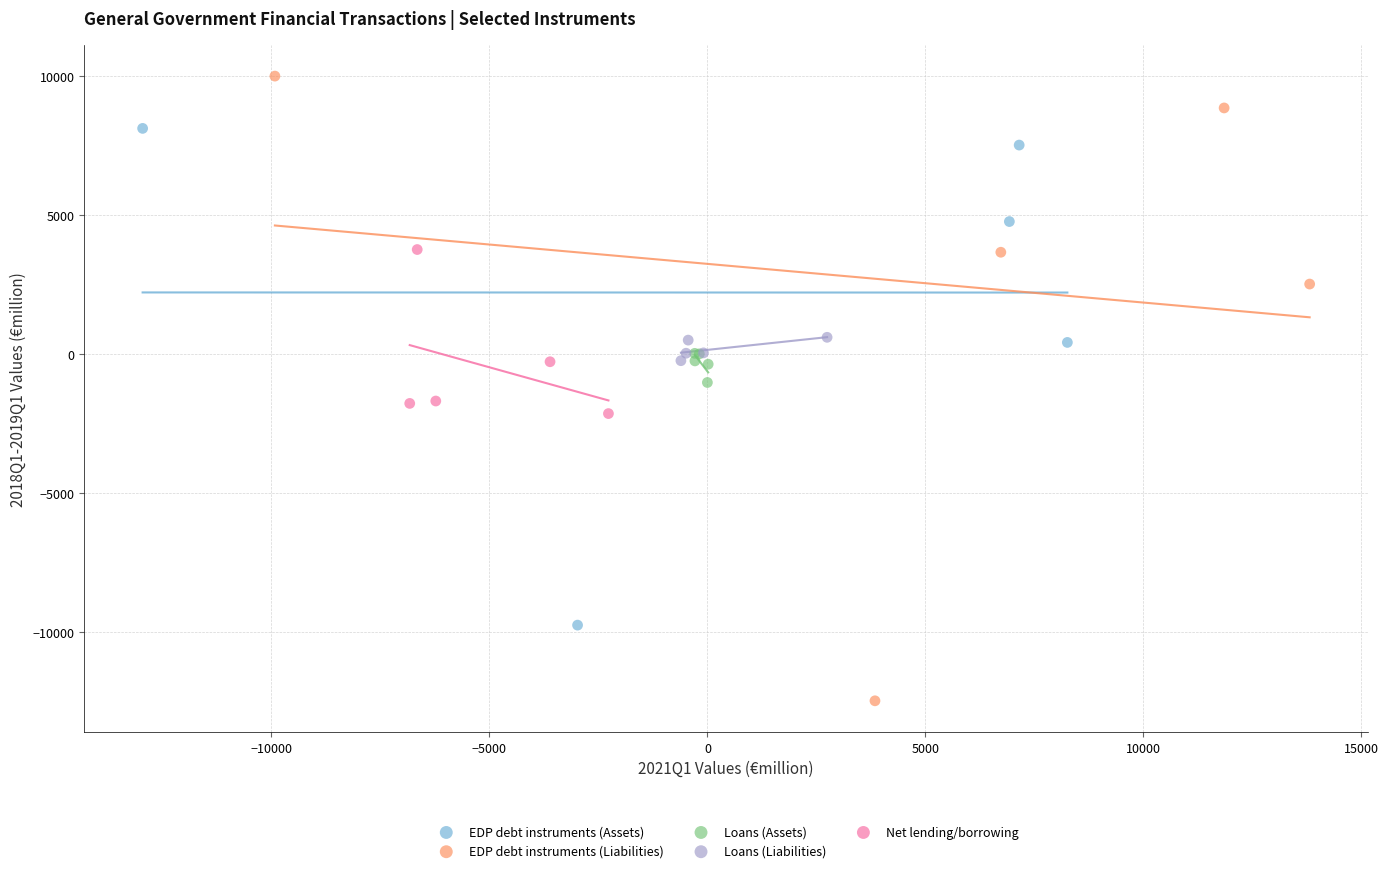

Which series contains the lowest Y value?

EDP debt instruments (Liabilities)